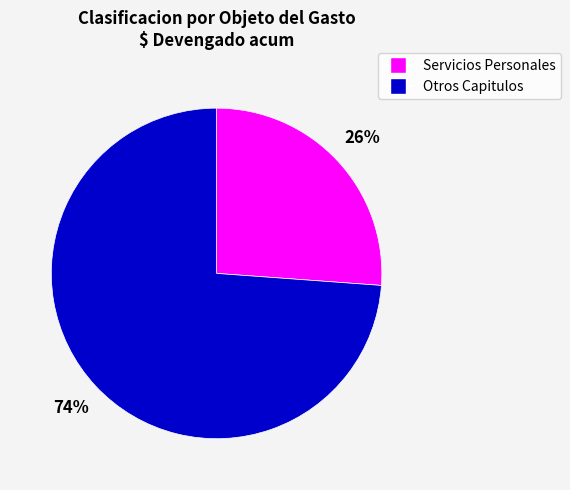

To the nearest percent, what is the difference between the largest and smallest slice percentages?

48%